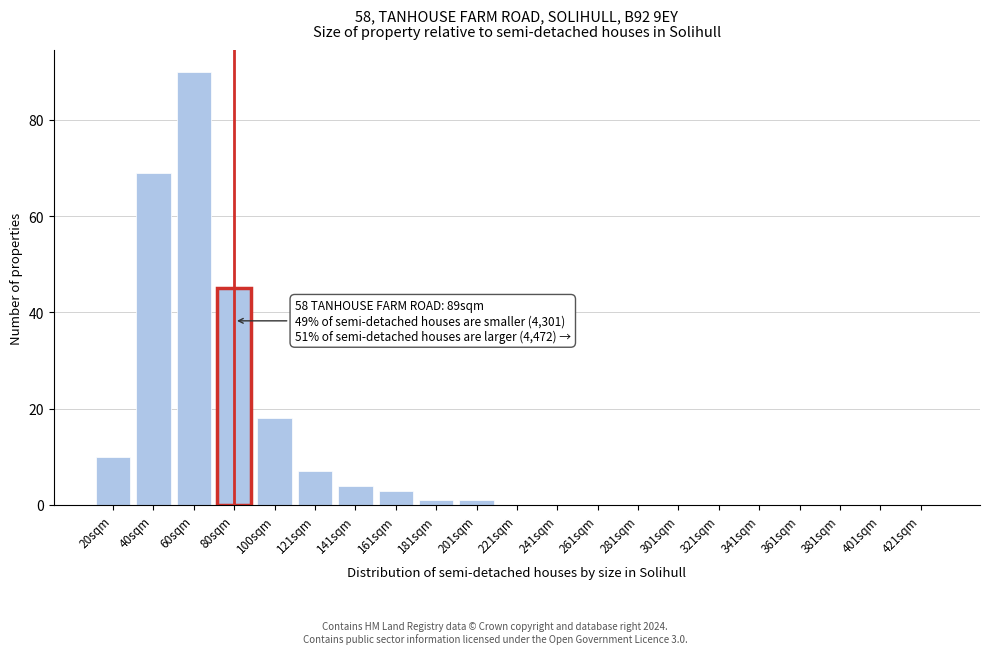

Reading right to left, list all the values displayed in this chart.

421sqm=0	401sqm=0	381sqm=0	361sqm=0	341sqm=0	321sqm=0	301sqm=0	281sqm=0	261sqm=0	241sqm=0	221sqm=0	201sqm=1	181sqm=1	161sqm=3	141sqm=4	121sqm=7	100sqm=18	80sqm=45	60sqm=90	40sqm=69	20sqm=10